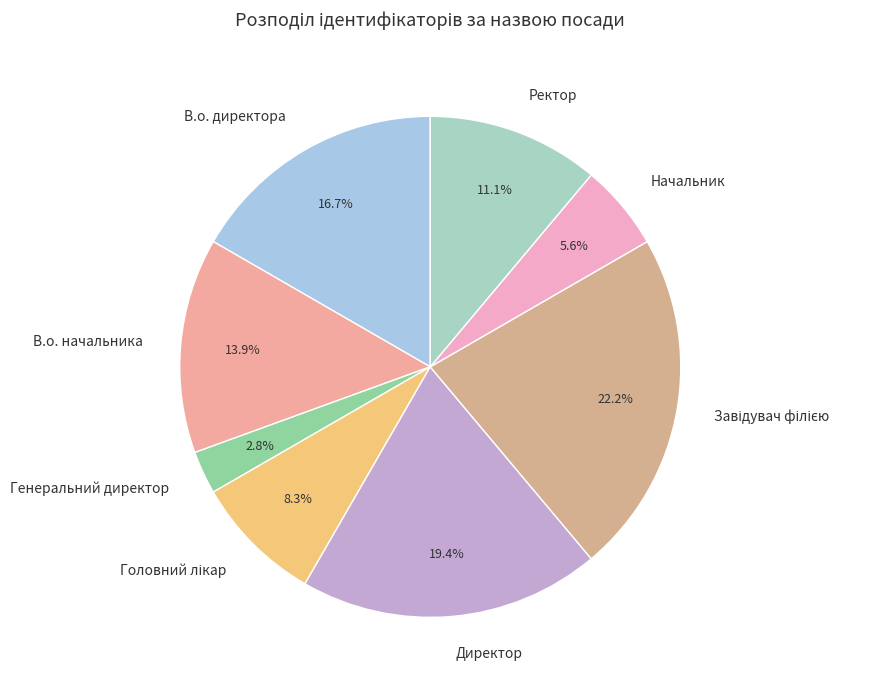

Is there any slice that represents more than half of the pie?

No